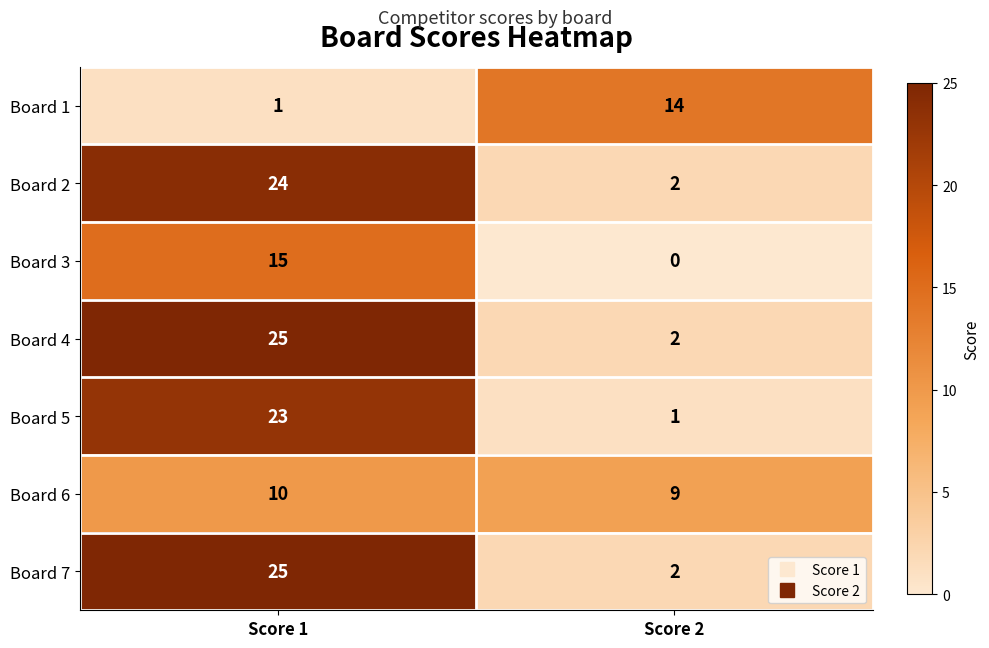

Reading right to left, transcribe all the data shown in this chart.

Board 1: Score 2=14	Score 1=1
Board 2: Score 2=2	Score 1=24
Board 3: Score 2=0	Score 1=15
Board 4: Score 2=2	Score 1=25
Board 5: Score 2=1	Score 1=23
Board 6: Score 2=9	Score 1=10
Board 7: Score 2=2	Score 1=25